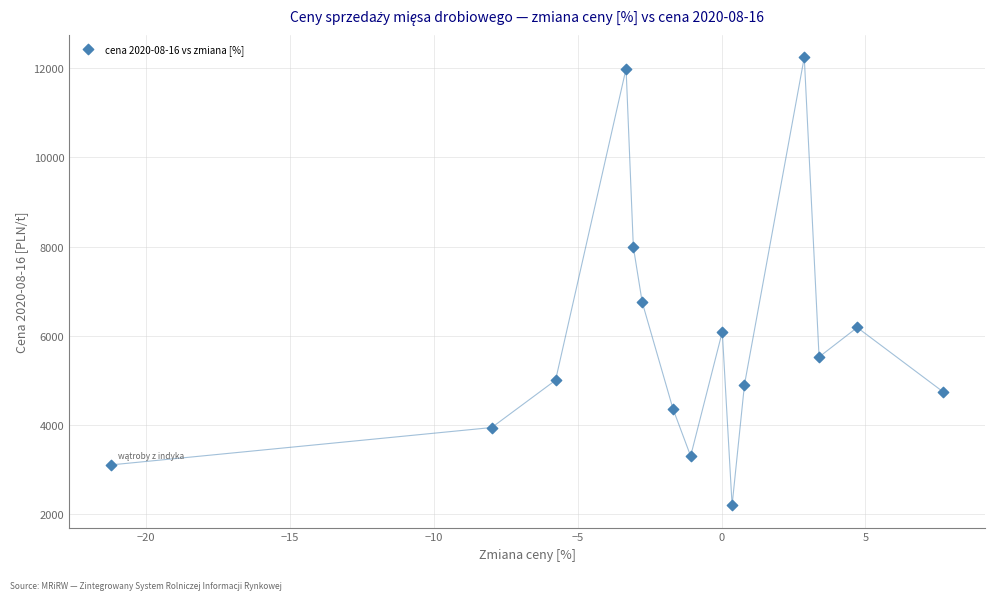

What Y value in the scatter plot is closest to 7222?

6749.9